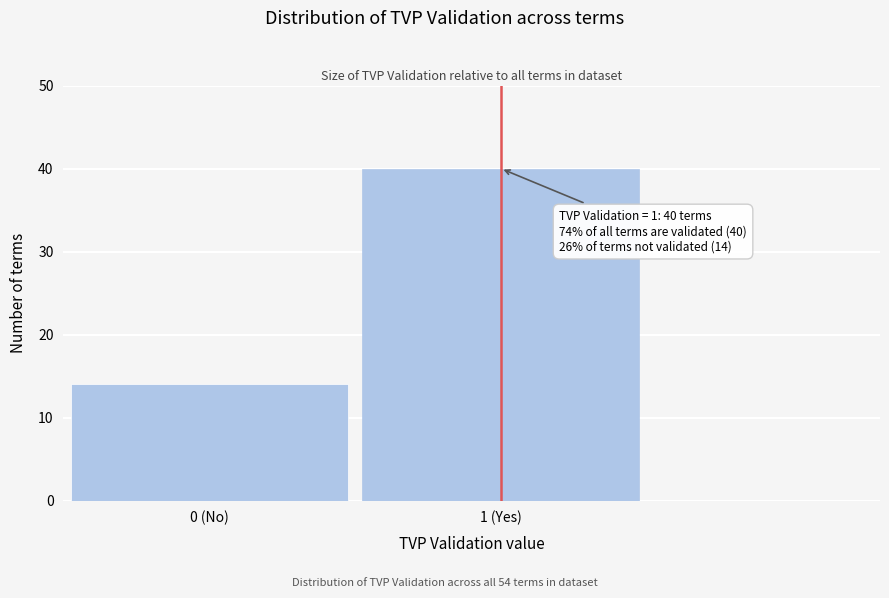

Reading left to right, what are all the values shown in this chart?

14	40